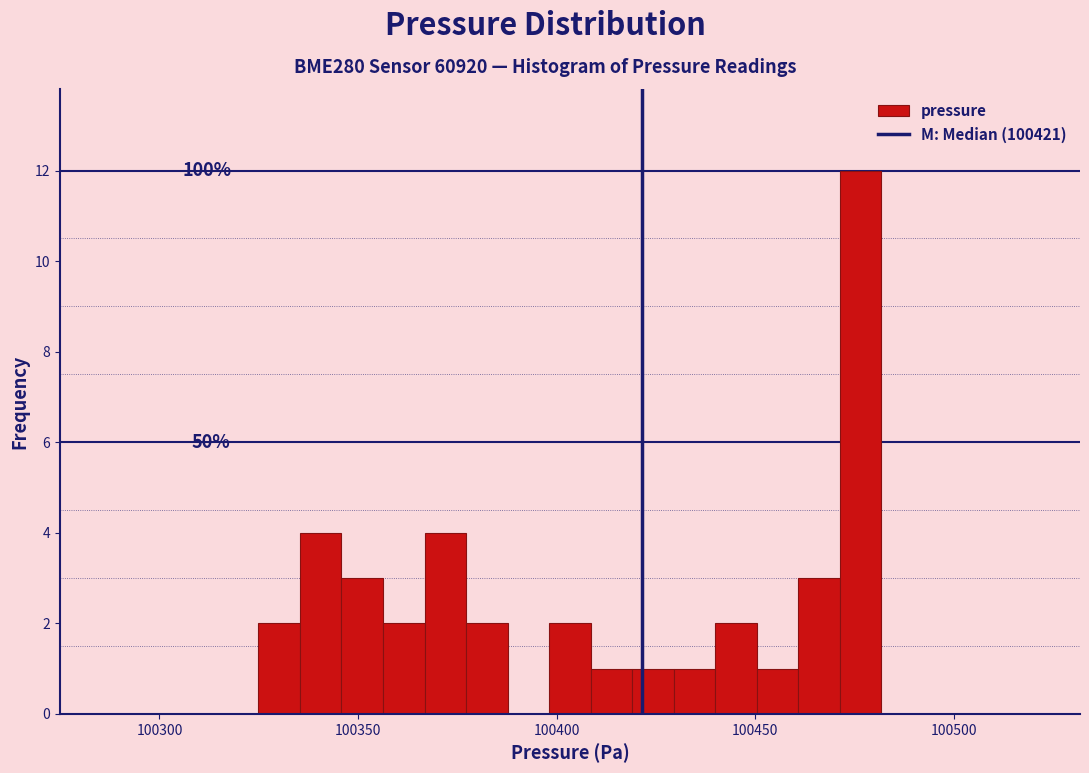

Read against the x-axis, roughly where is the centre of the tallest bar?

100475